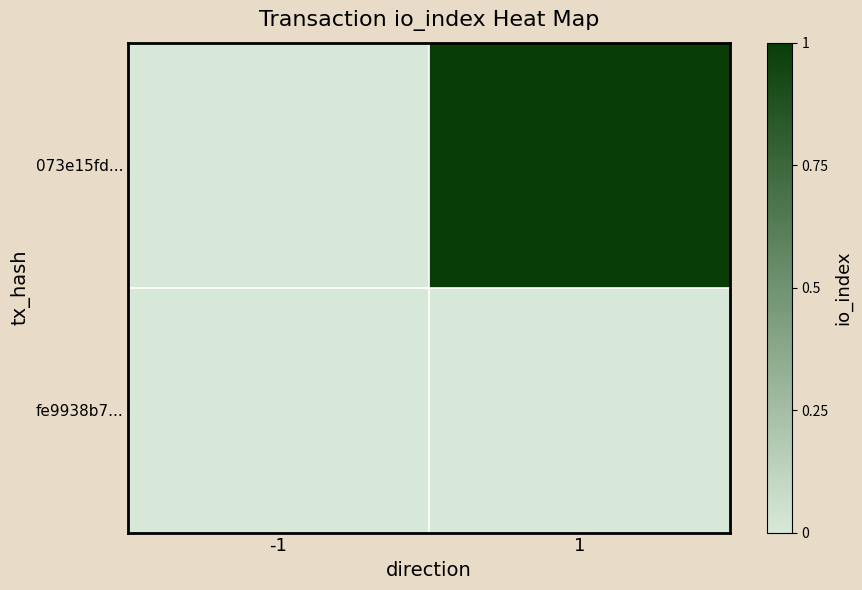

List the series in order of their peak value, highest first.

073e15fd..., fe9938b7...